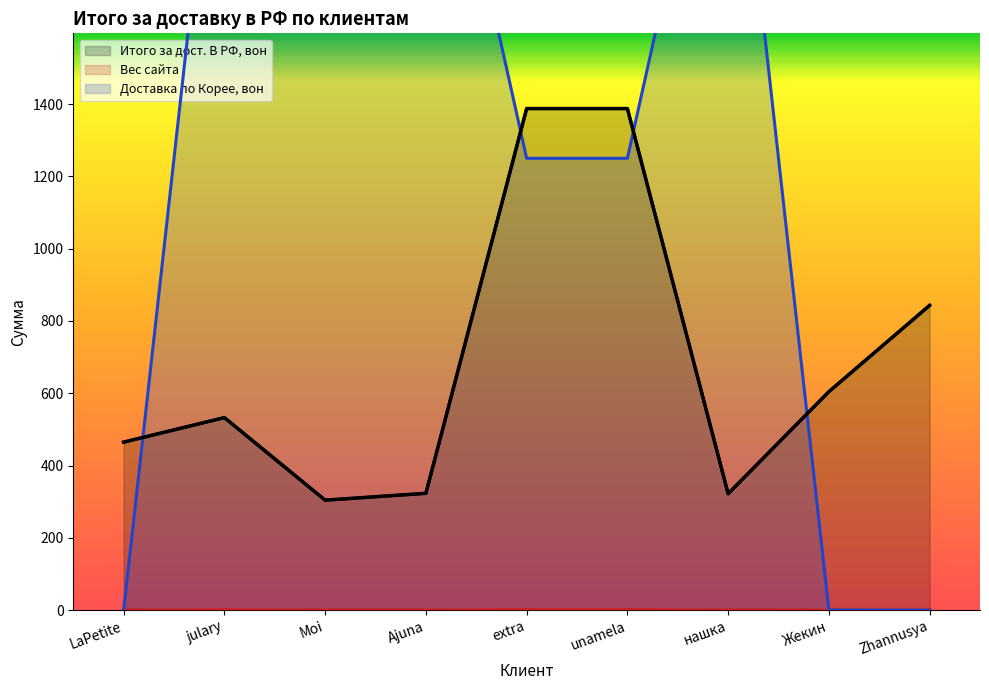

What is the difference between the maximum and second lowest values in the Доставка по Корее, вон series?

2500.0